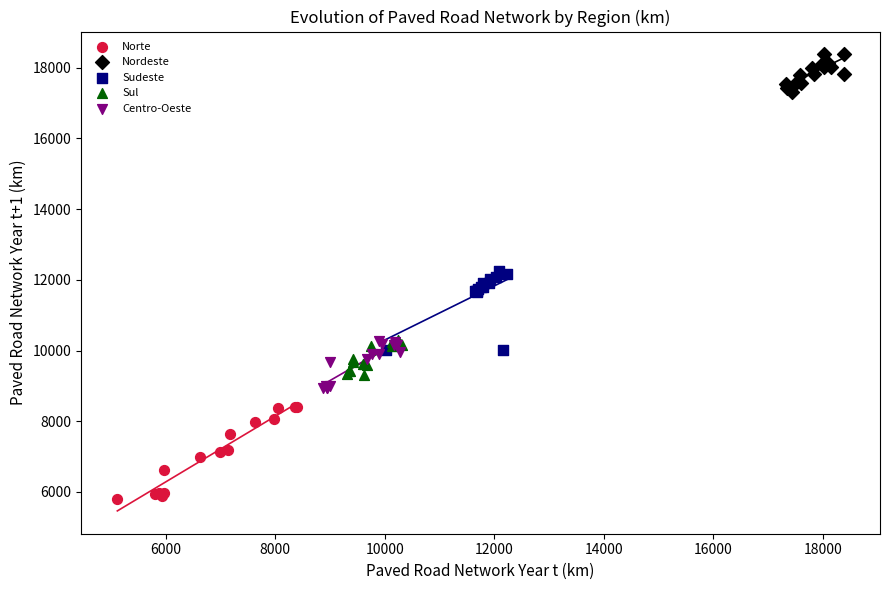

Which series reaches the maximum Y coordinate?

Nordeste